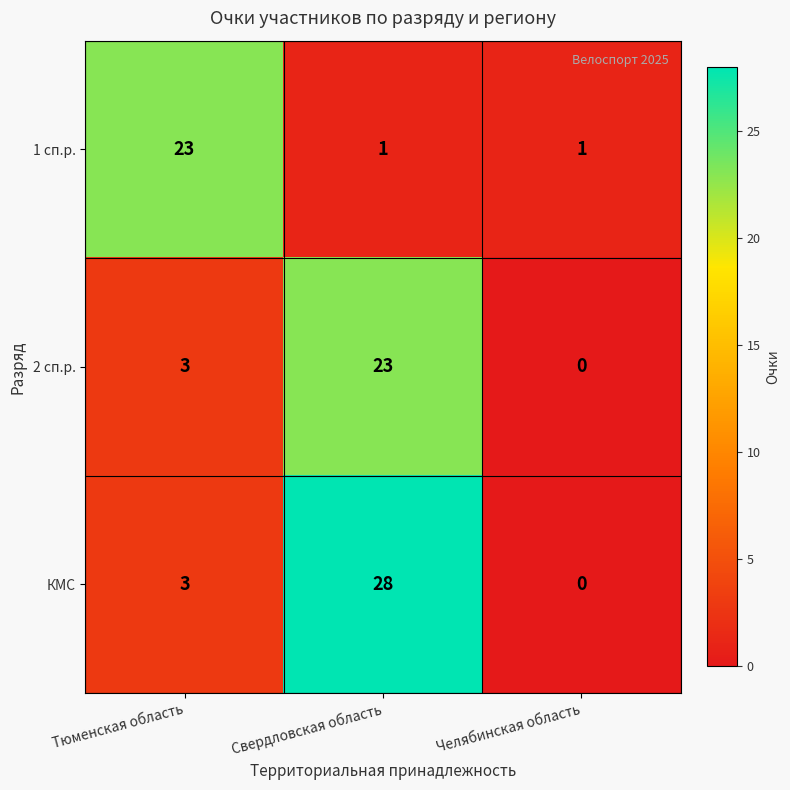

List the labels in order of КМС value, smallest first.

Челябинская область, Тюменская область, Свердловская область